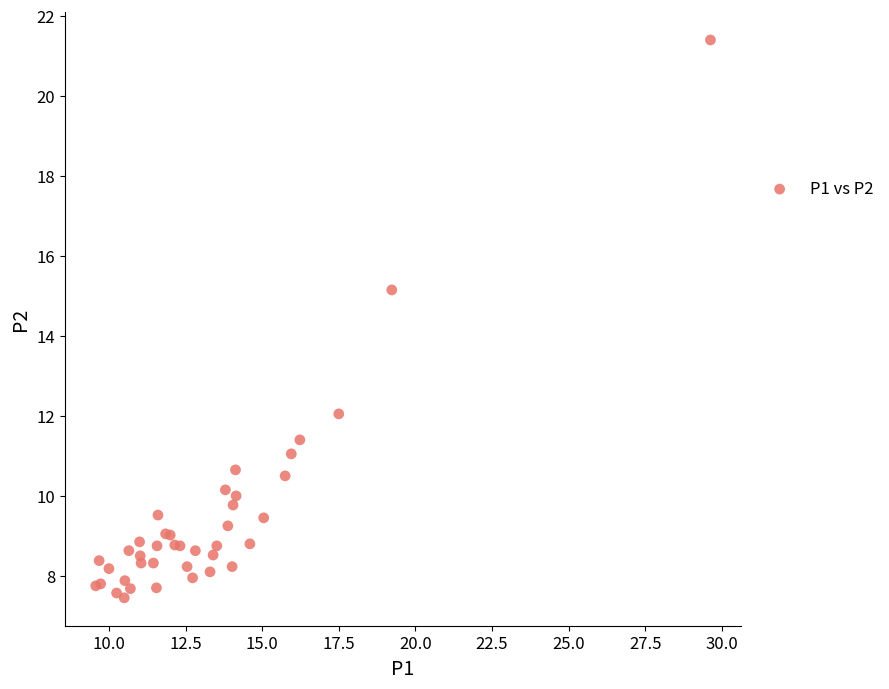

What Y value in the scatter plot is closest to 14?

15.2